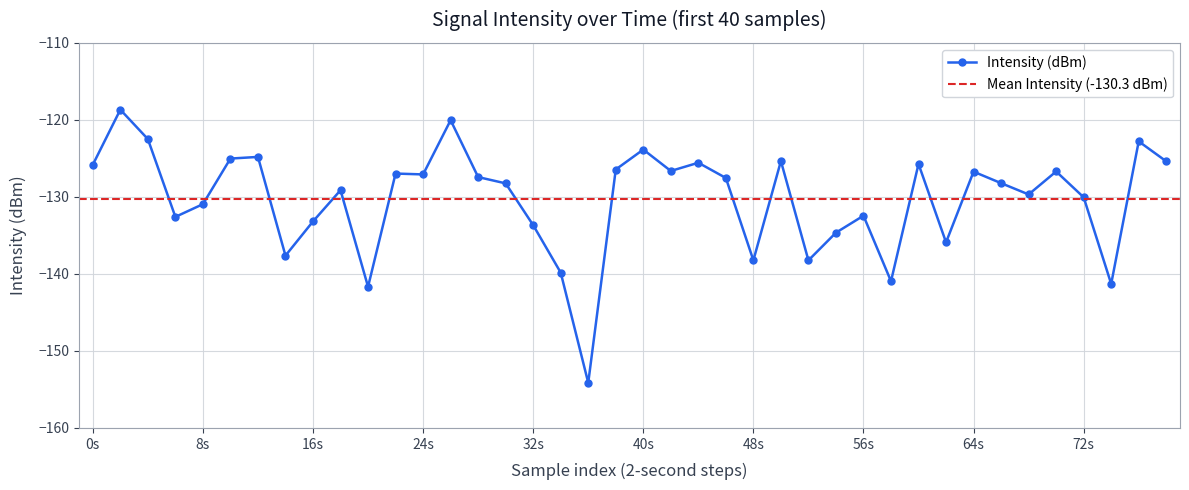

True or false: Intensity (dBm) has more than 2 interior local peaks.

True